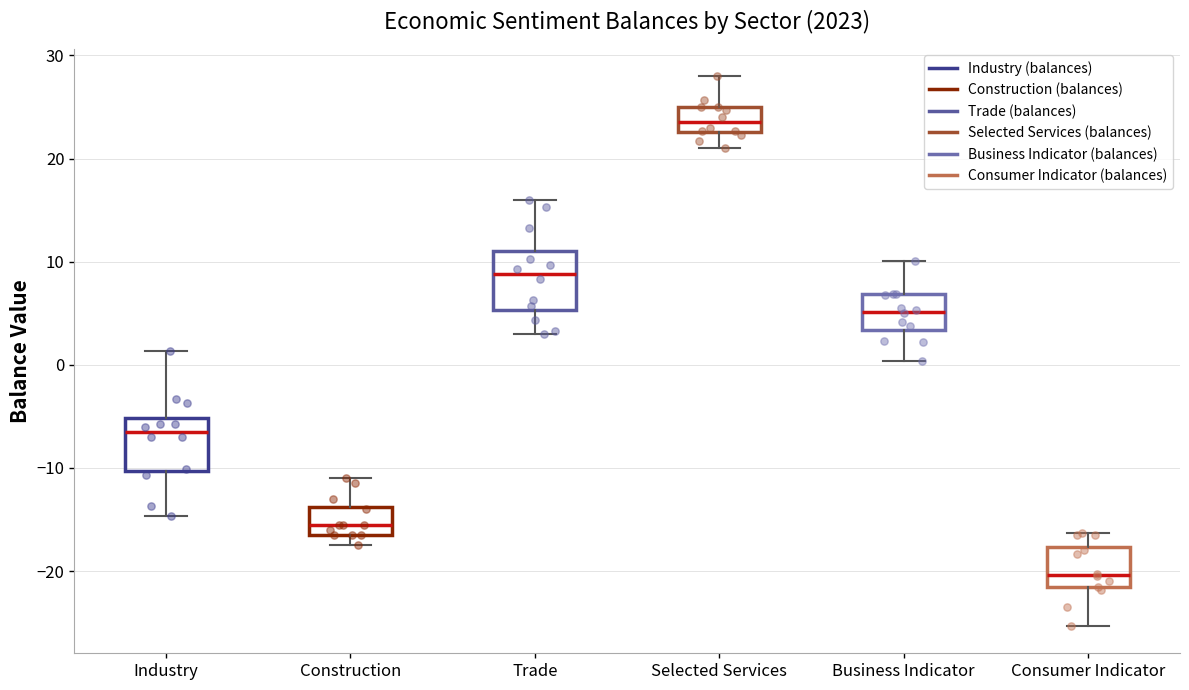

Reading left to right, read every box against the y-axis: the position of its median line, the range the box covers, and the ends of its whiskers. The values are not printed on the chart, so give them approximately, as read against the axis.

Industry: median -6, box -10 to -5, whiskers -15 to 1
Construction: median -15, box -16 to -14, whiskers -17 to -11
Trade: median 9, box 5 to 11, whiskers 3 to 16
Selected Services: median 24, box 23 to 25, whiskers 21 to 28
Business Indicator: median 5, box 3 to 7, whiskers 0 to 10
Consumer Indicator: median -20, box -22 to -18, whiskers -25 to -16